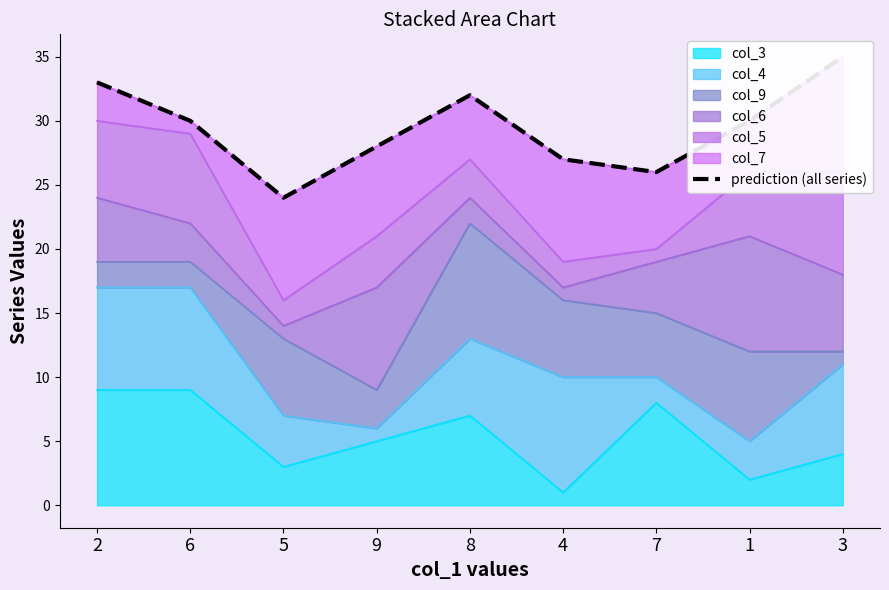

At which label is the value closest to 29?

6